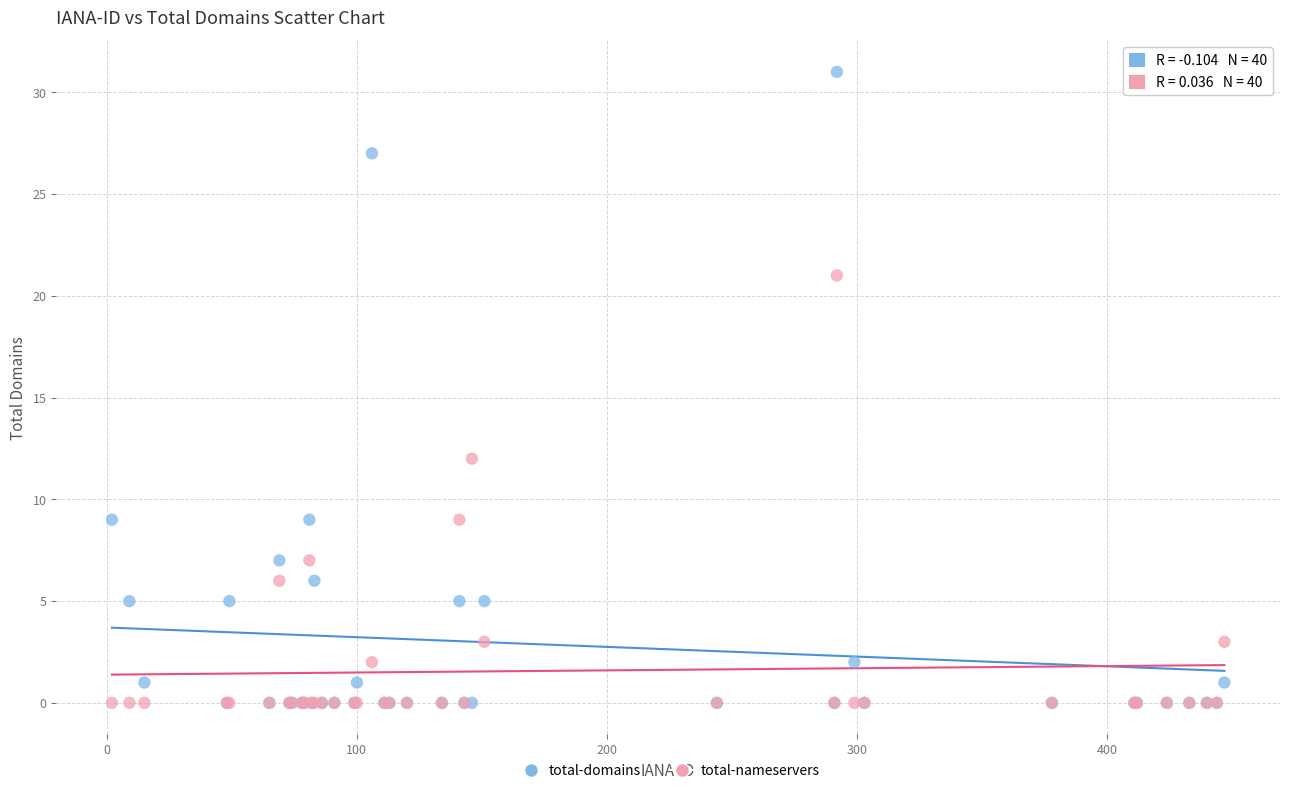

Across all series, what Y value is closest to 15?

12